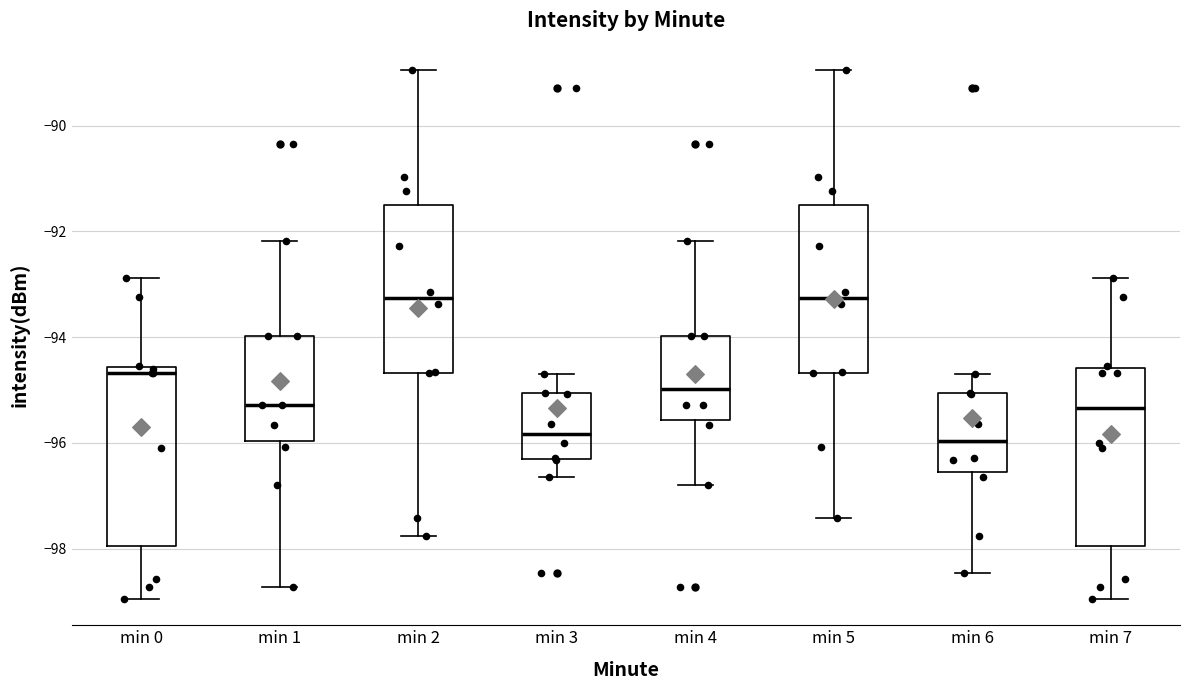

Reading left to right, read every box against the y-axis: the position of its median line, the range the box covers, and the ends of its whiskers. The values are not printed on the chart, so give them approximately, as read against the axis.

min 0: median -94.6 (just below the box's upper edge), box -98.0 to -94.6, whiskers -99.0 to -92.8
min 1: median -95.2, box -96.0 to -94.0, whiskers -98.8 to -92.2
min 2: median -93.2, box -94.6 to -91.4, whiskers -97.8 to -89.0
min 3: median -95.8, box -96.4 to -95.0, whiskers -96.6 to -94.6
min 4: median -95.0, box -95.6 to -94.0, whiskers -96.8 to -92.2
min 5: median -93.2, box -94.6 to -91.4, whiskers -97.4 to -89.0
min 6: median -96.0, box -96.6 to -95.0, whiskers -98.4 to -94.6
min 7: median -95.4, box -98.0 to -94.6, whiskers -99.0 to -92.8